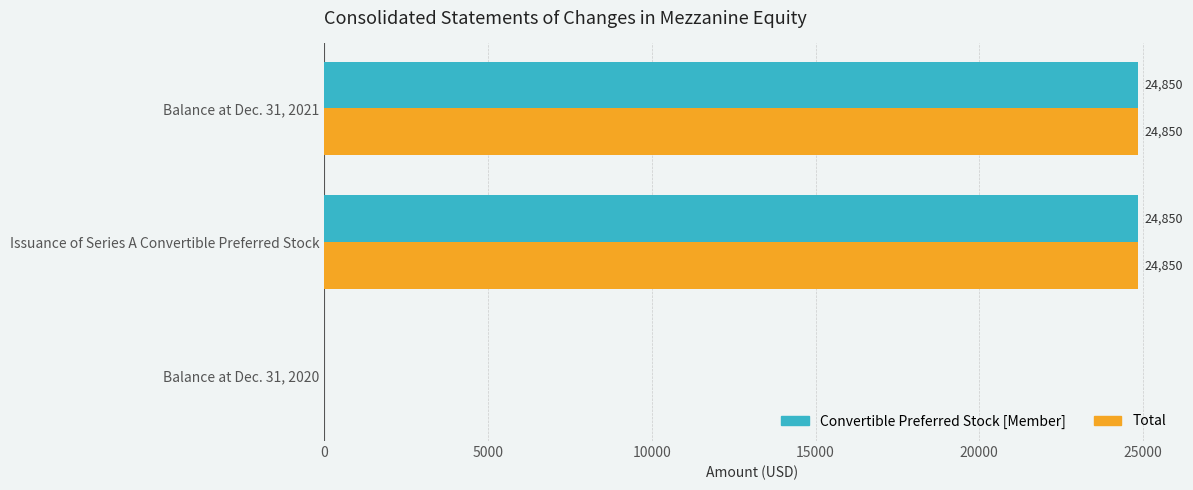

What is the sum of all Total values?

49700